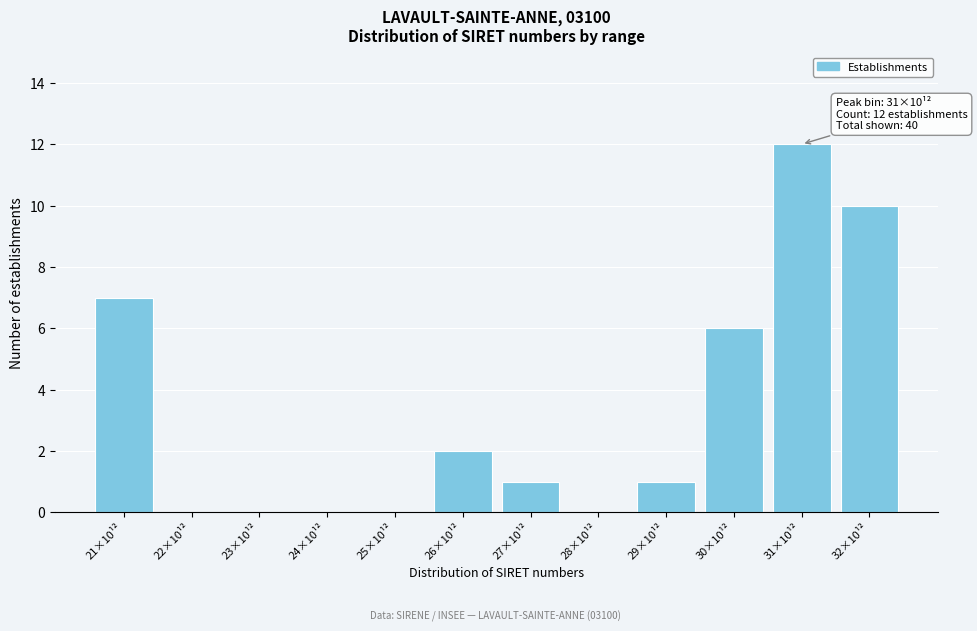

Reading right to left, list all the values displayed in this chart.

32×10¹²=10	31×10¹²=12	30×10¹²=6	29×10¹²=1	28×10¹²=0	27×10¹²=1	26×10¹²=2	25×10¹²=0	24×10¹²=0	23×10¹²=0	22×10¹²=0	21×10¹²=7